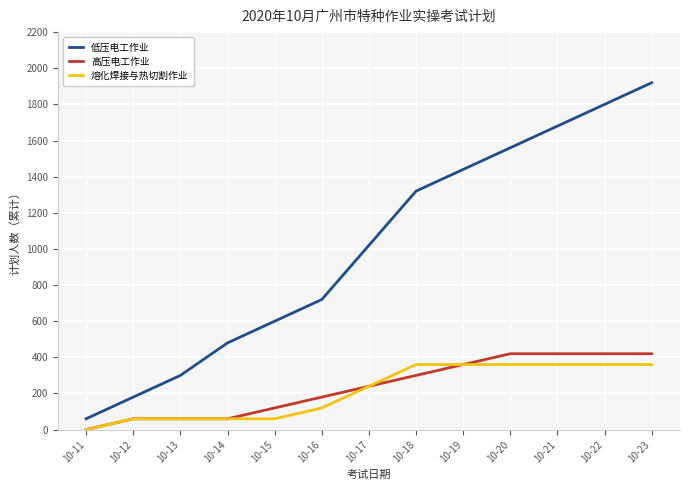

Is the value of 熔化焊接与热切割作业 at 10-16 greater than the value of 高压电工作业 at 10-12?

Yes